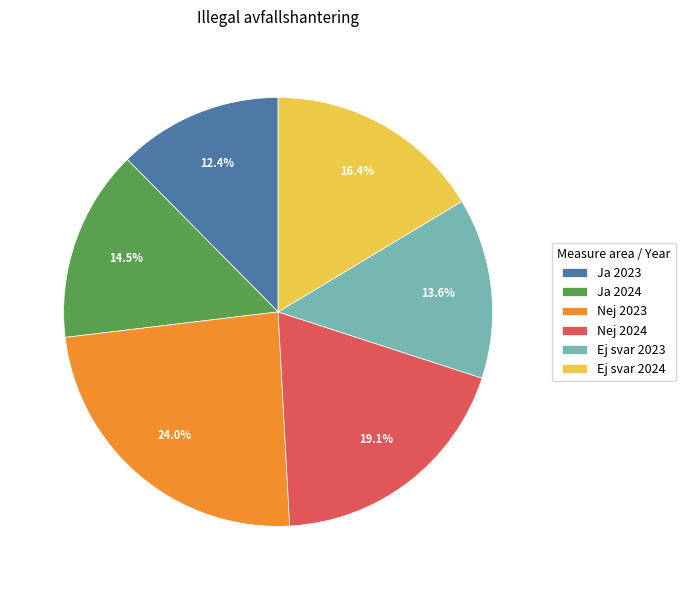

Which category has the smallest portion of the pie?

Ja 2023